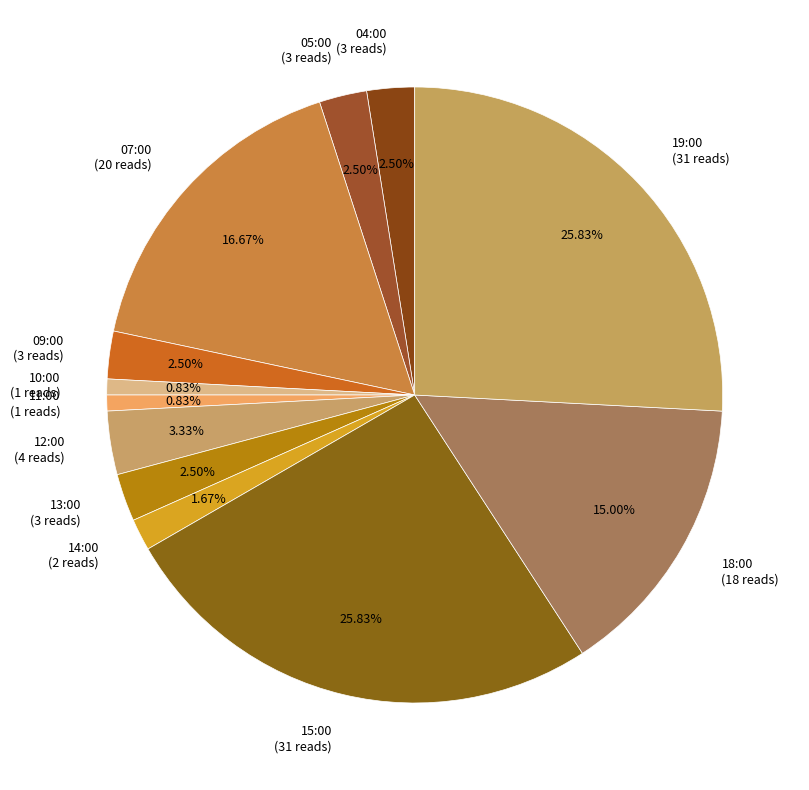

To the nearest percent, what portion does 07:00 represent?

17%